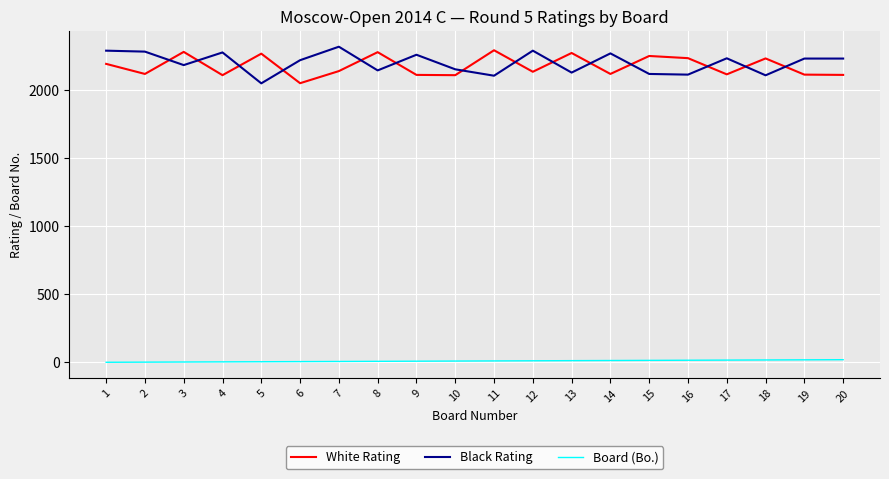

How many lines are shown in the chart?

3